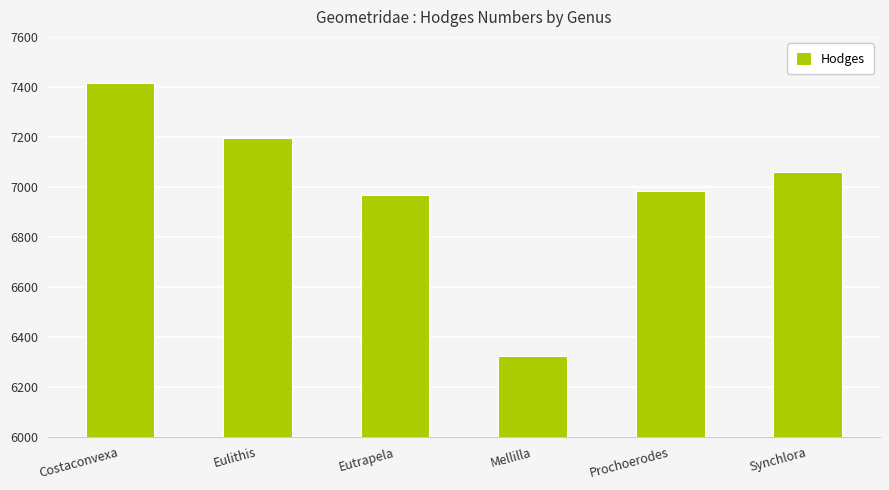

Between Prochoerodes and Eutrapela, which is larger?

Prochoerodes